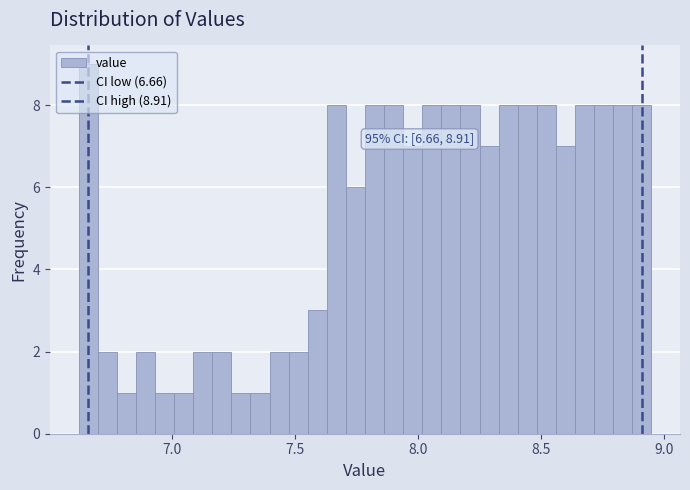

Around what value on the x-axis is the tallest bar? Give the approximate position of its centre, as read against the axis.

6.65